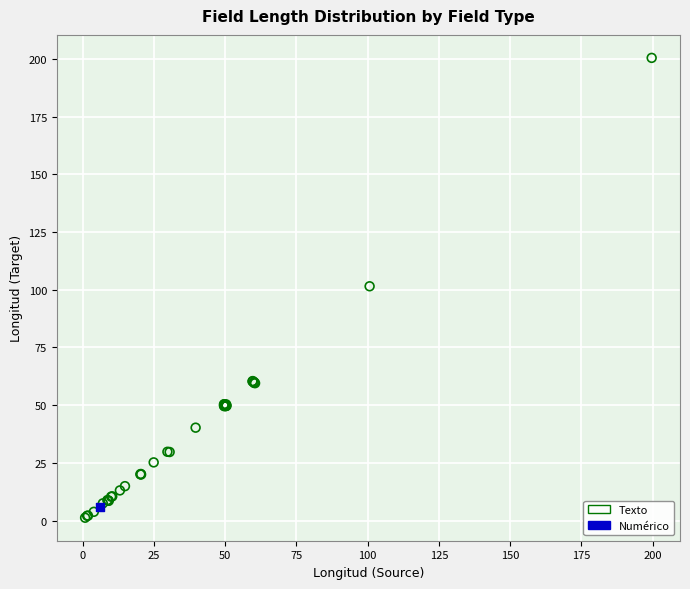

What are all the series names shown in the legend?

Texto, Numérico